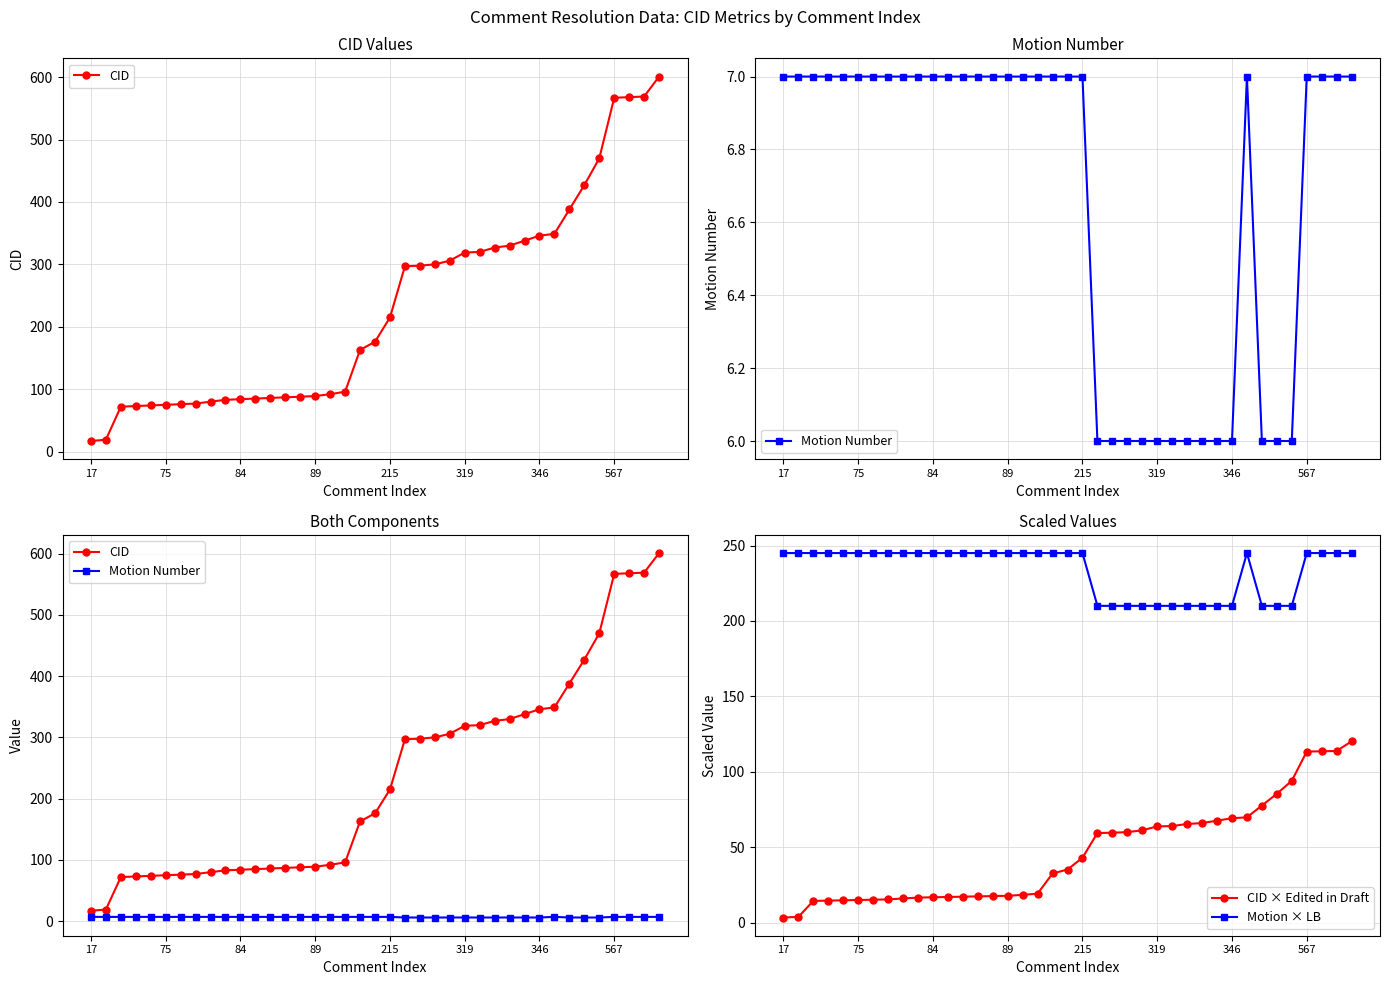

What is the highest value of the Motion × LB series?

245.0